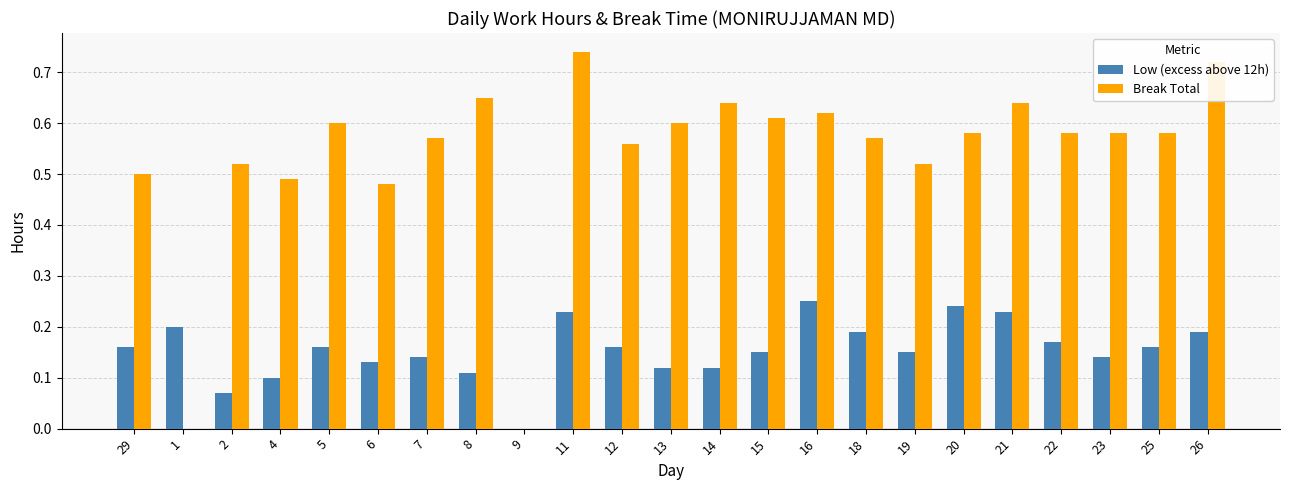

What is the sum of the Break Total values at 16 and 21?

1.3